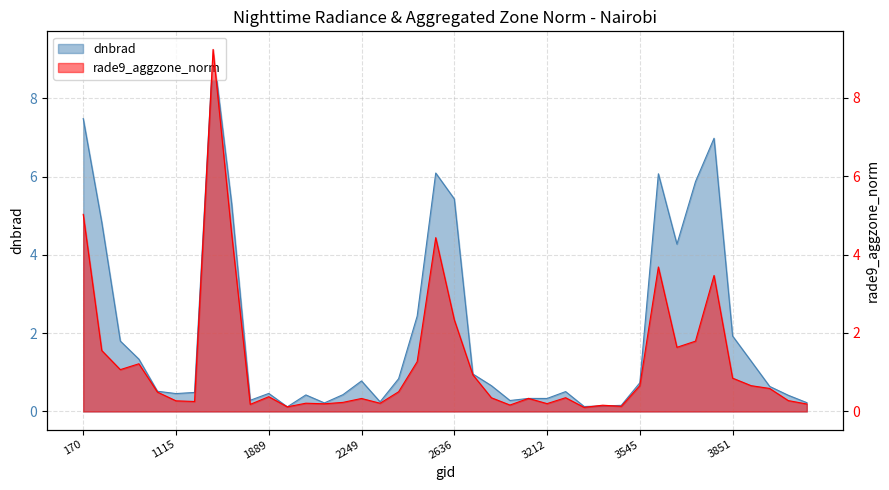

What is the value of the dnbrad point at the 37th from the left?

1.3